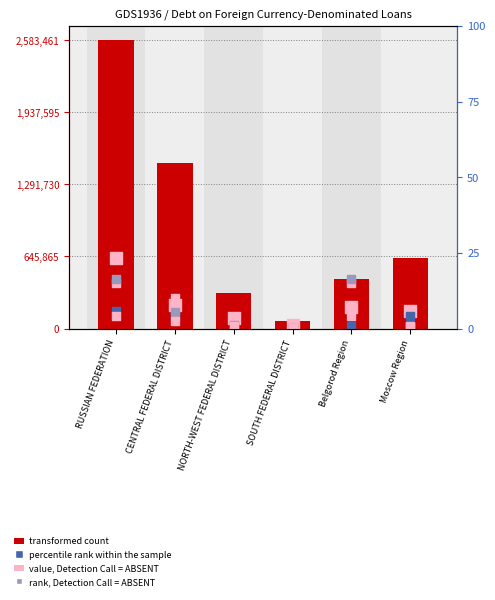

Which series reaches the maximum Y coordinate?

Total (transformed count)